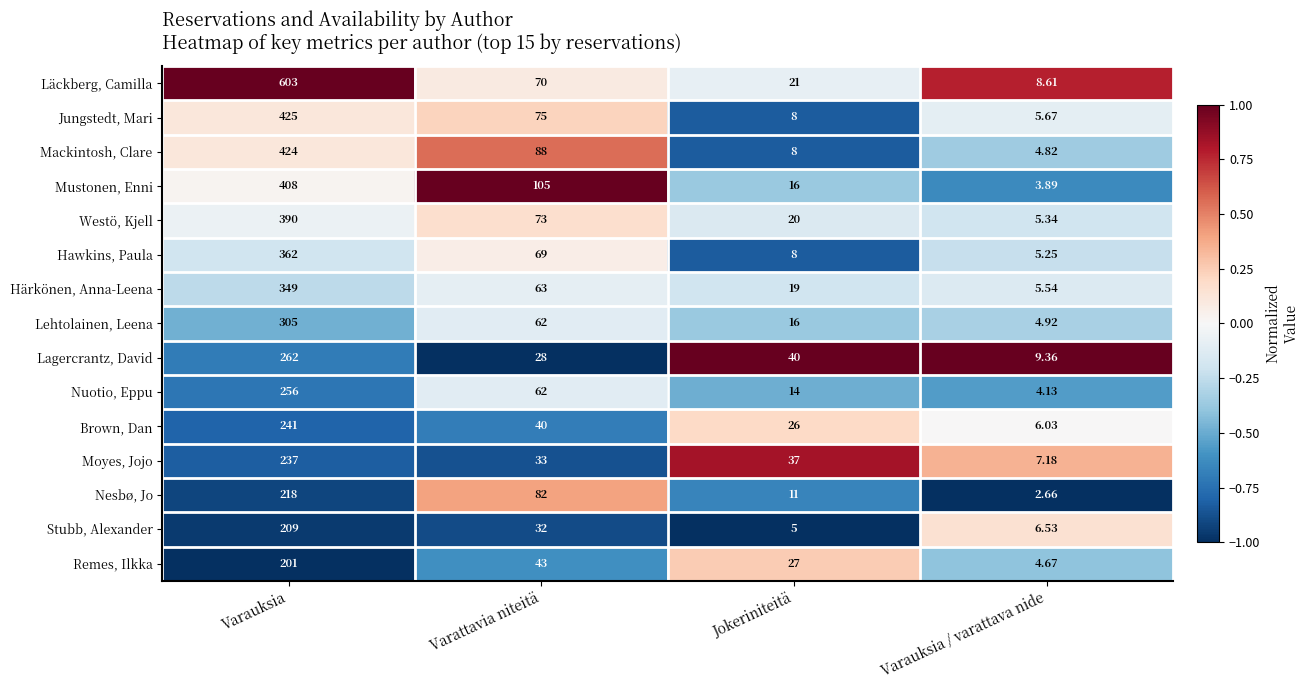

At which label does Nuotio, Eppu reach its peak?

Varauksia